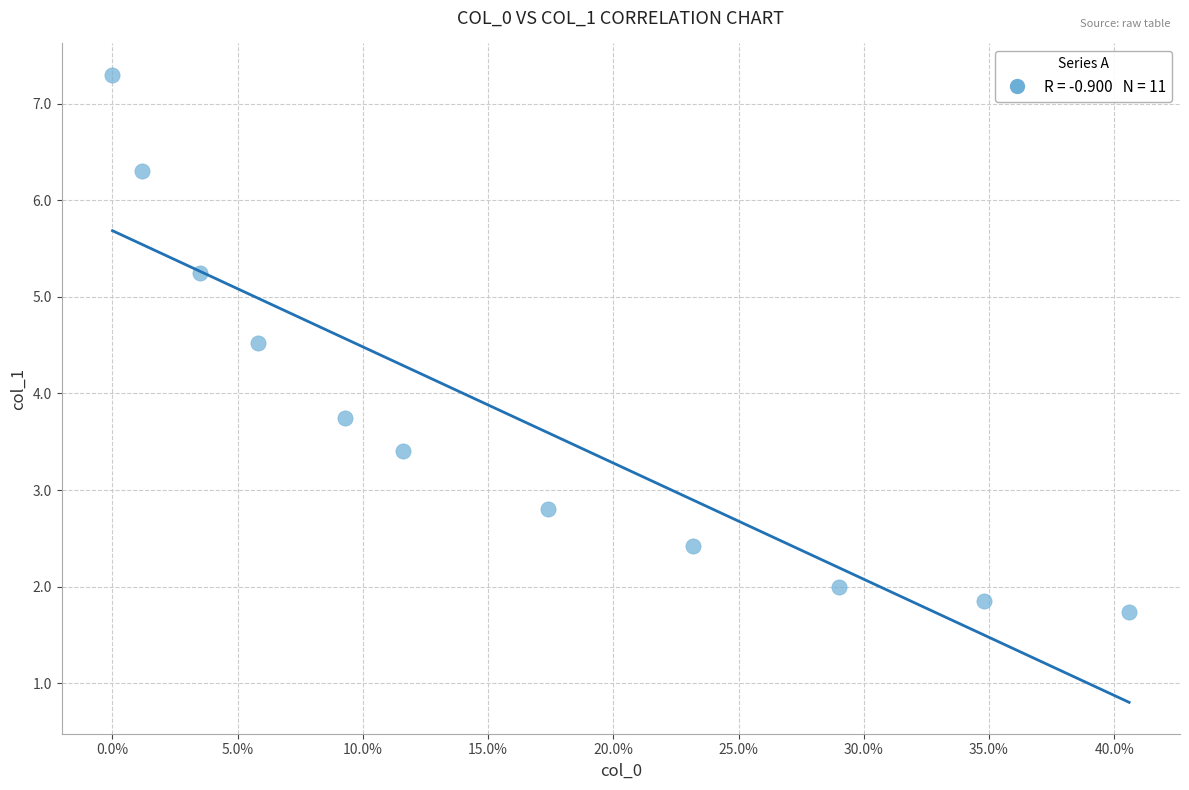

What is the range of X values (max minus min)?

0.4